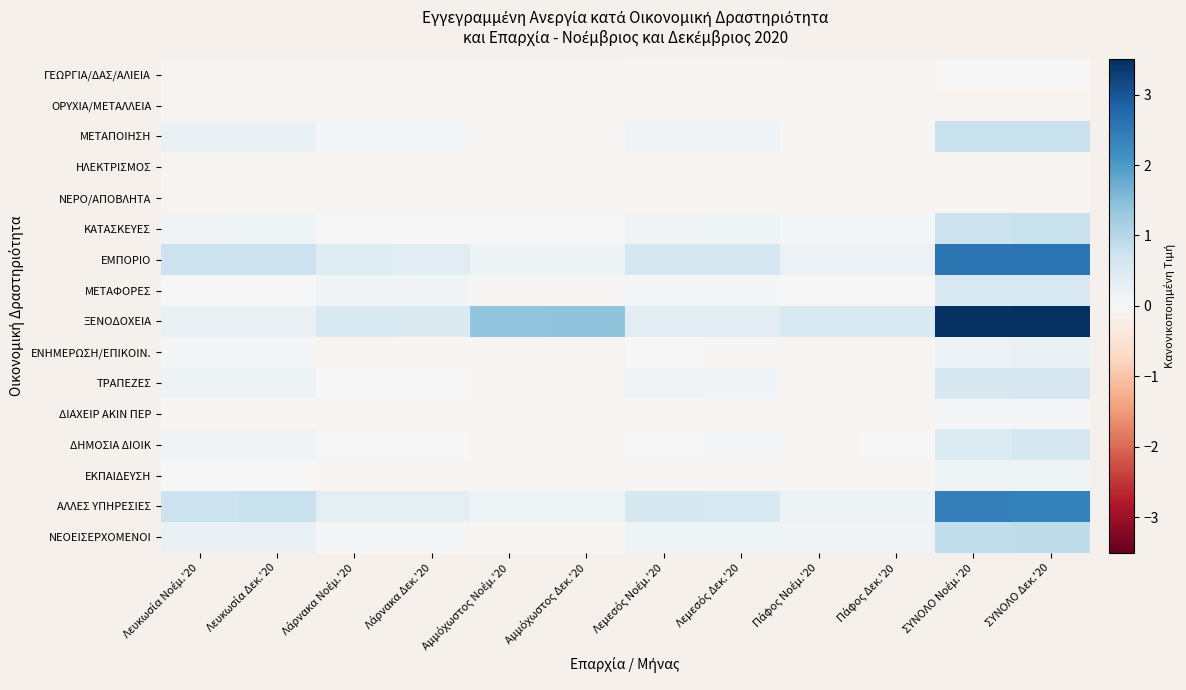

Which series has the largest total across all categories?

ΞΕΝΟΔΟΧΕΙΑ